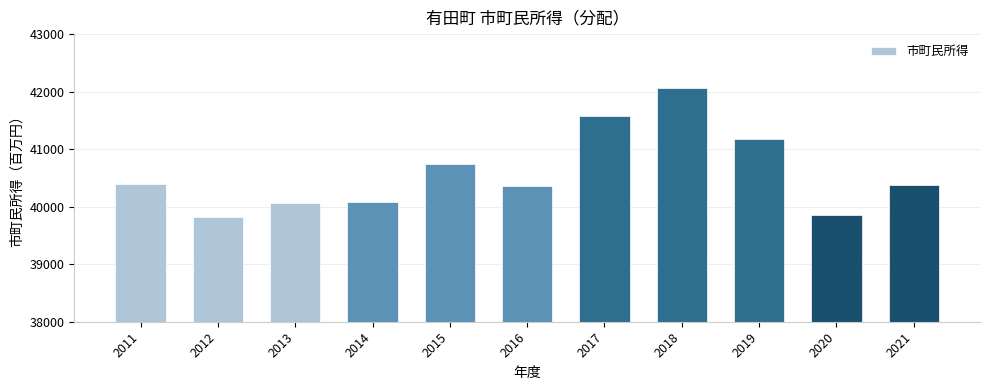

What is the difference between the values at 2019 and 2014?

1099.9